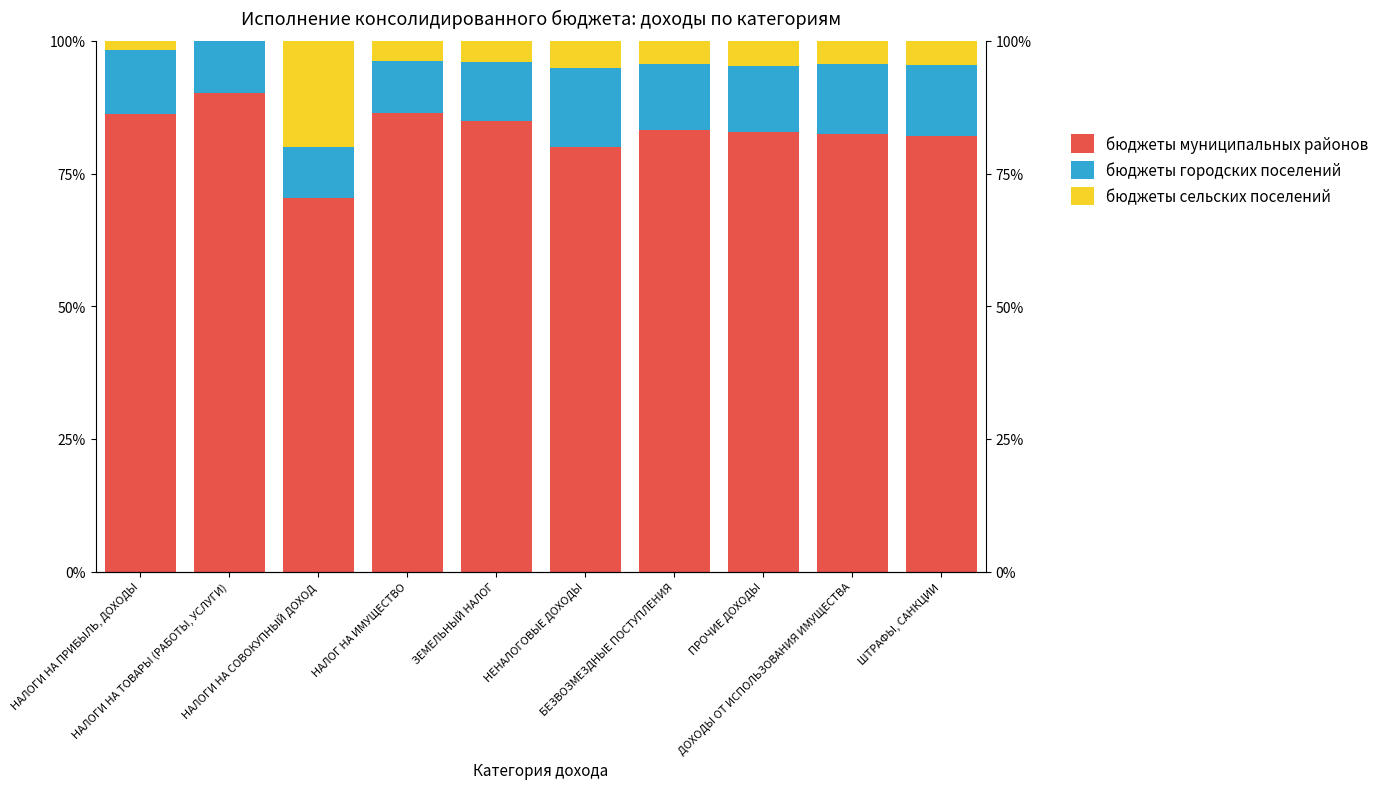

Where is бюджеты муниципальных районов nearest to the value 80?

НЕНАЛОГОВЫЕ ДОХОДЫ